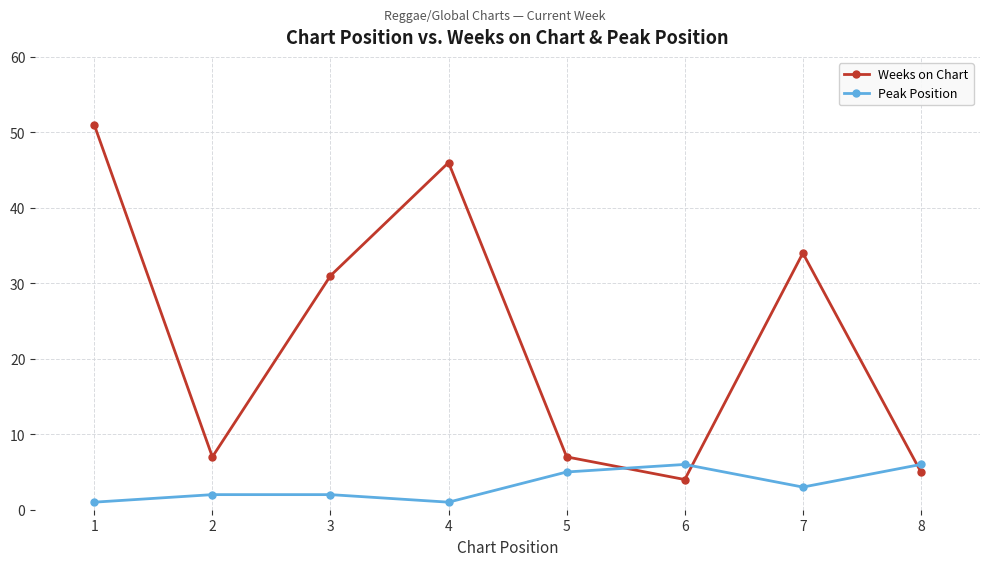

How many lines are shown in the chart?

2